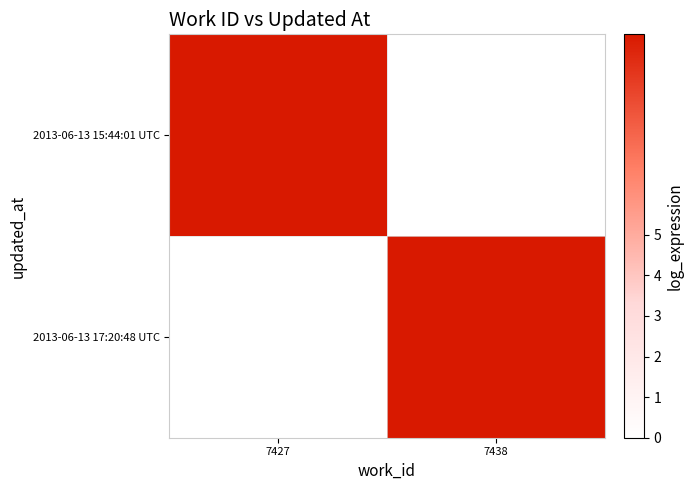

Reading left to right, what are all the values shown in this chart?

2013-06-13 15:44:01 UTC: 7427=9.9	7438=0.0
2013-06-13 17:20:48 UTC: 7427=0.0	7438=9.9